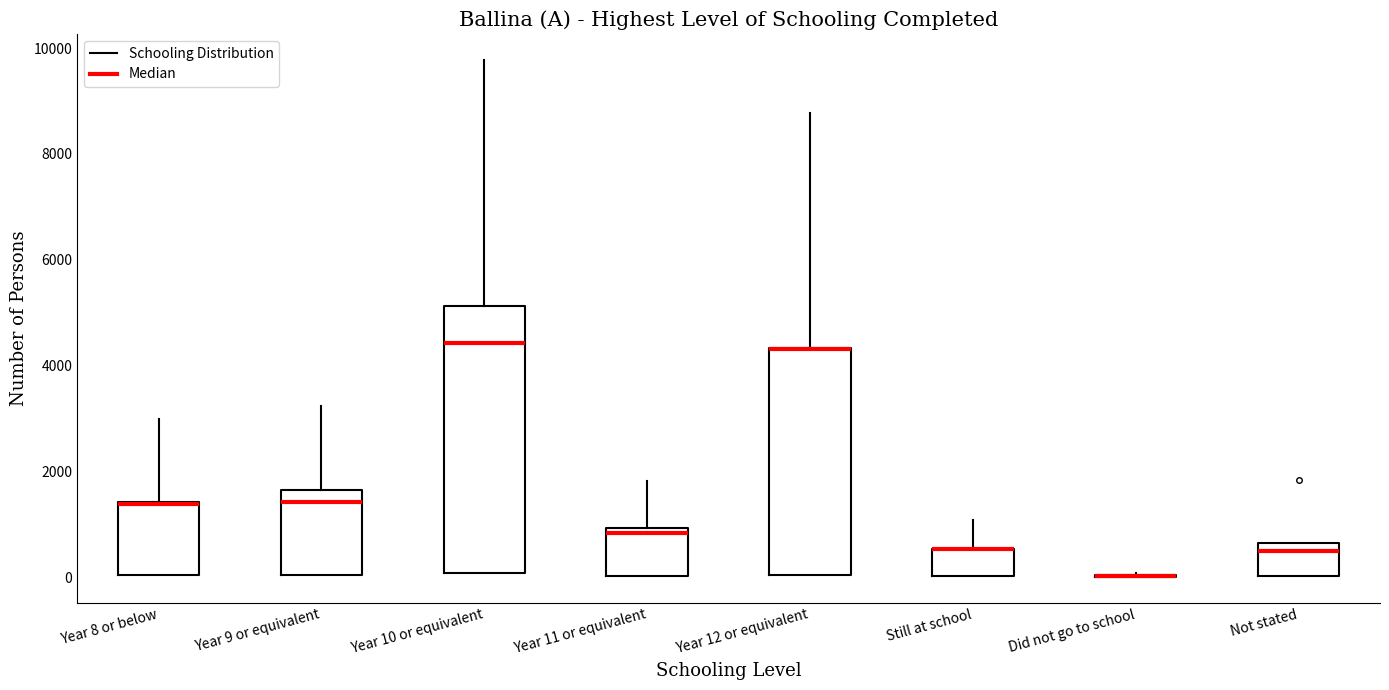

Comparing the boxes themselves (not the whiskers), which one is the tallest?

Year 10 or equivalent